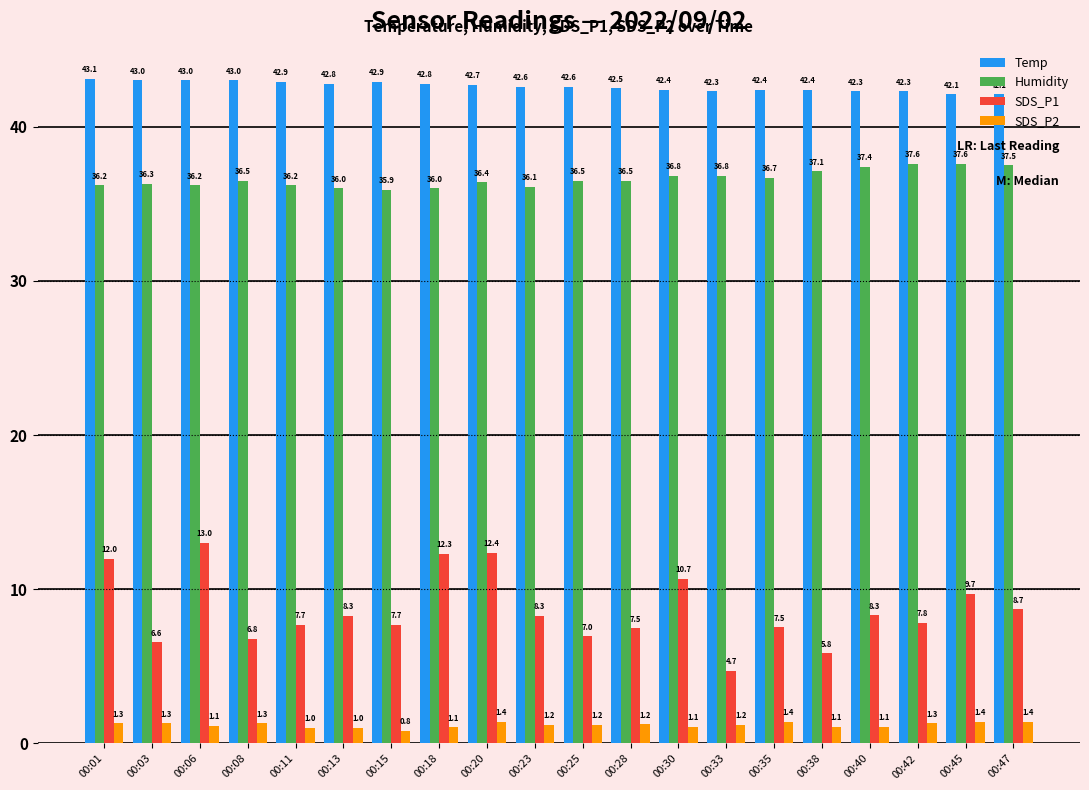

At which label does SDS_P1 first exceed 8?

00:01